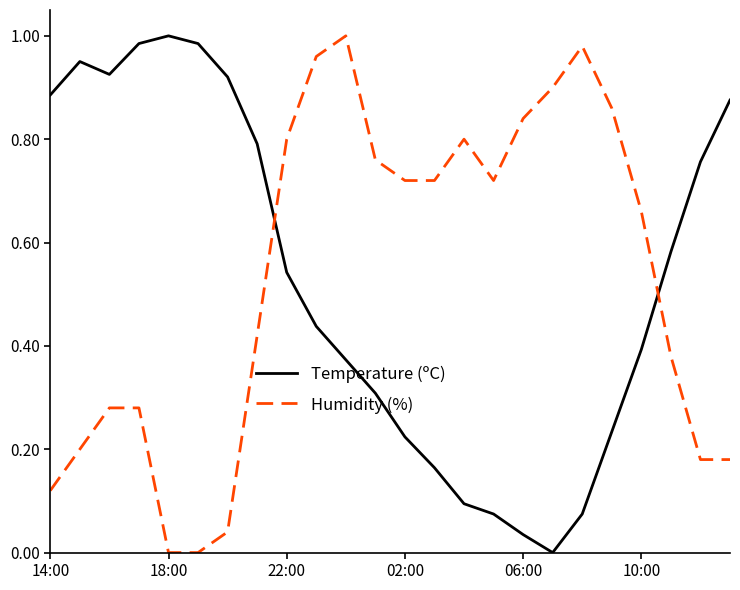

After their last crossing, which series has the higher values: Humidity (%) or Temperature (ºC)?

Temperature (ºC)